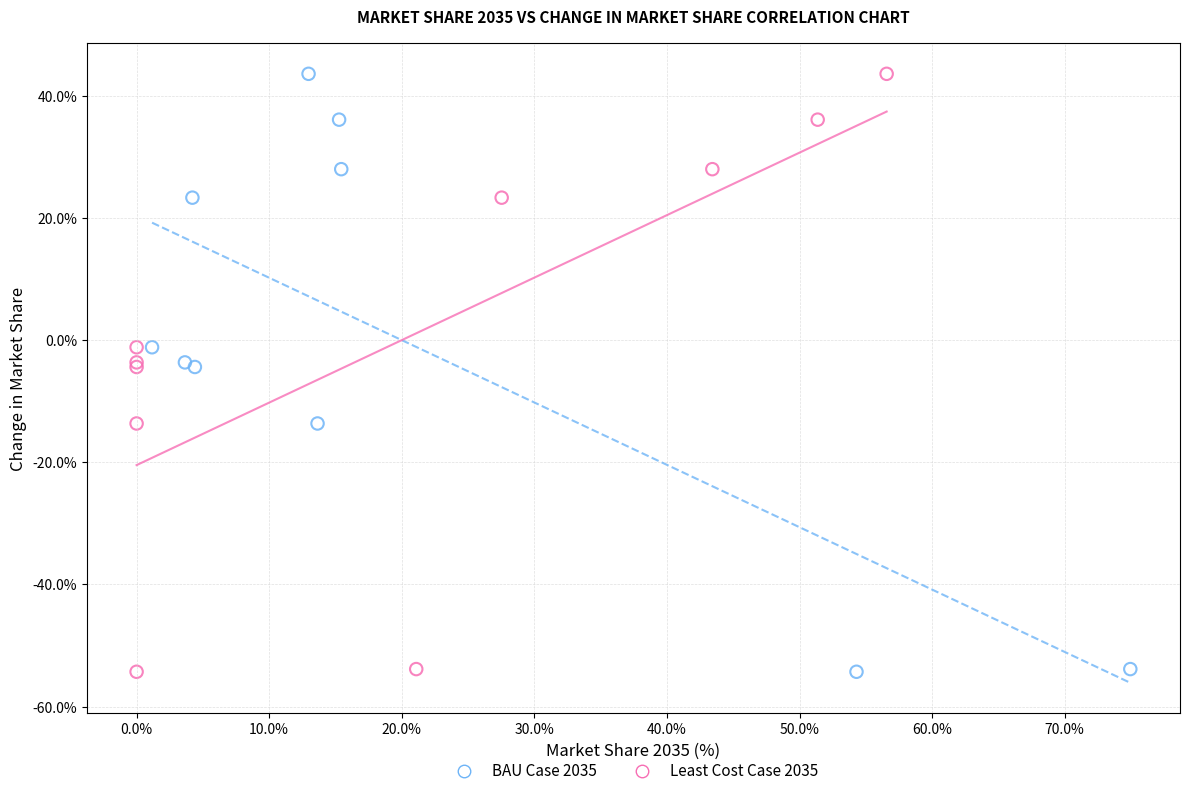

What are all the series names shown in the legend?

BAU Case 2035, Least Cost Case 2035